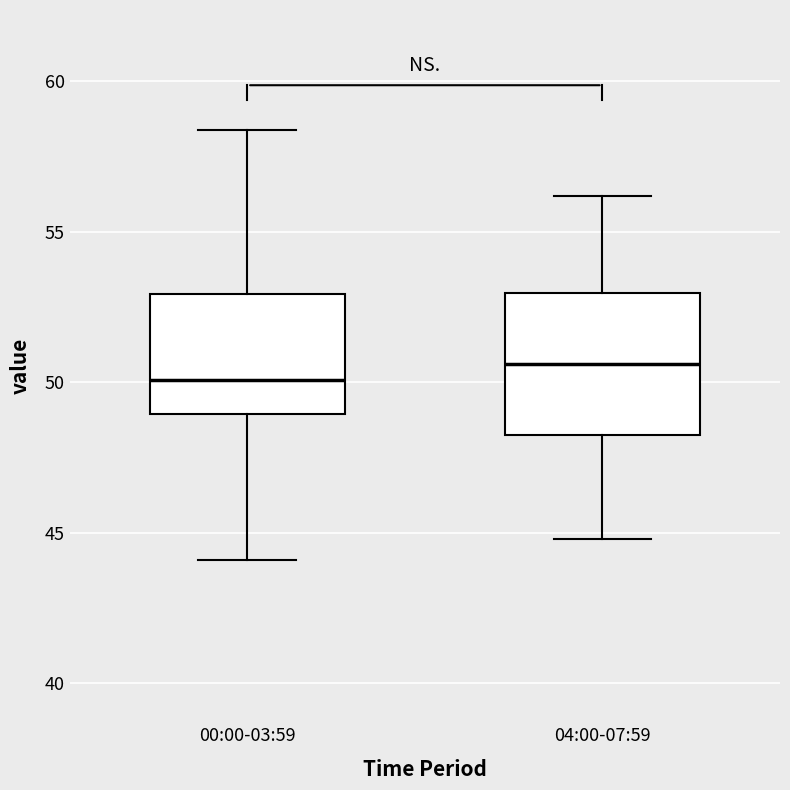

Which box has the highest median line?

04:00-07:59